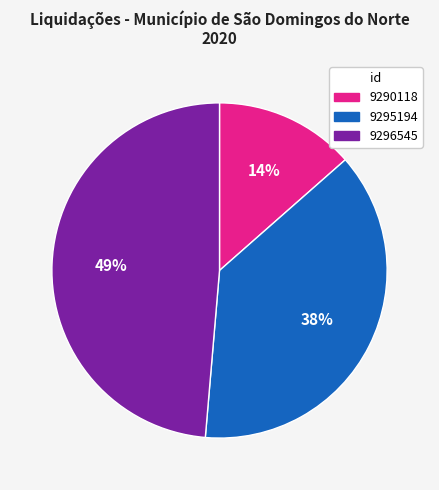

What percentage is the 9296545 slice, to the nearest percent?

49%